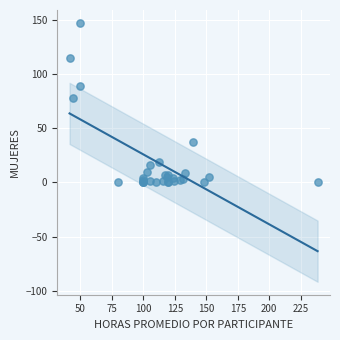

What Y value in the scatter plot is closest to 73?

78